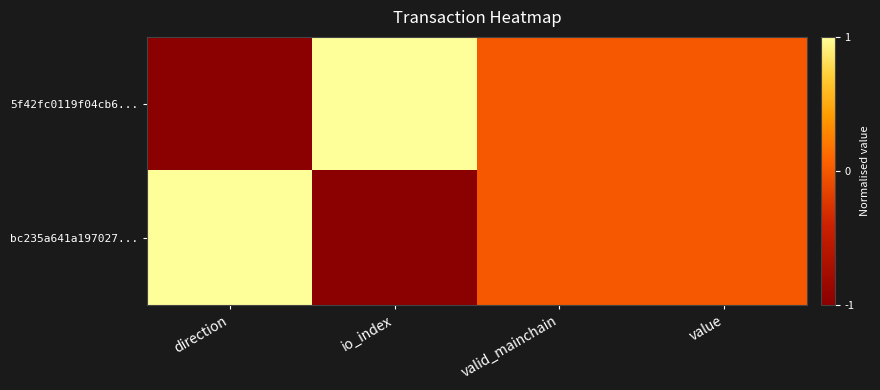

Reading right to left, transcribe all the data shown in this chart.

5f42fc0119f04cb6...: value=0	valid_mainchain=0	io_index=1	direction=-1
bc235a641a197027...: value=0	valid_mainchain=0	io_index=-1	direction=1